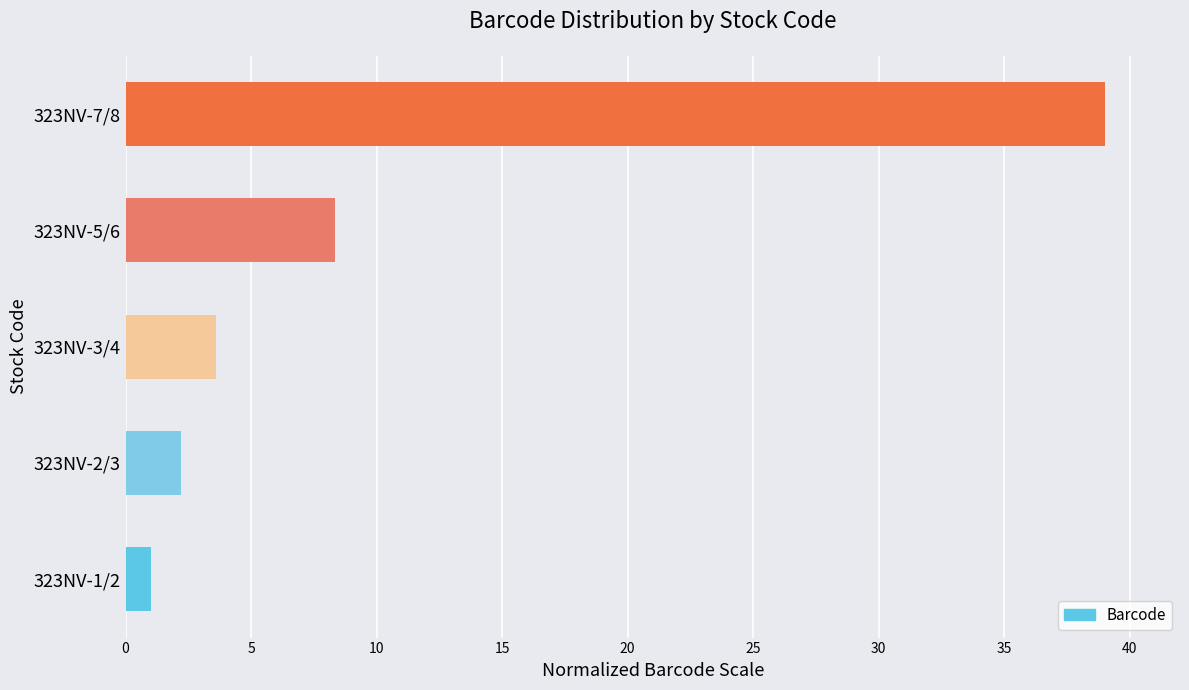

Are the bars grouped side by side (vs. stacked)?

No